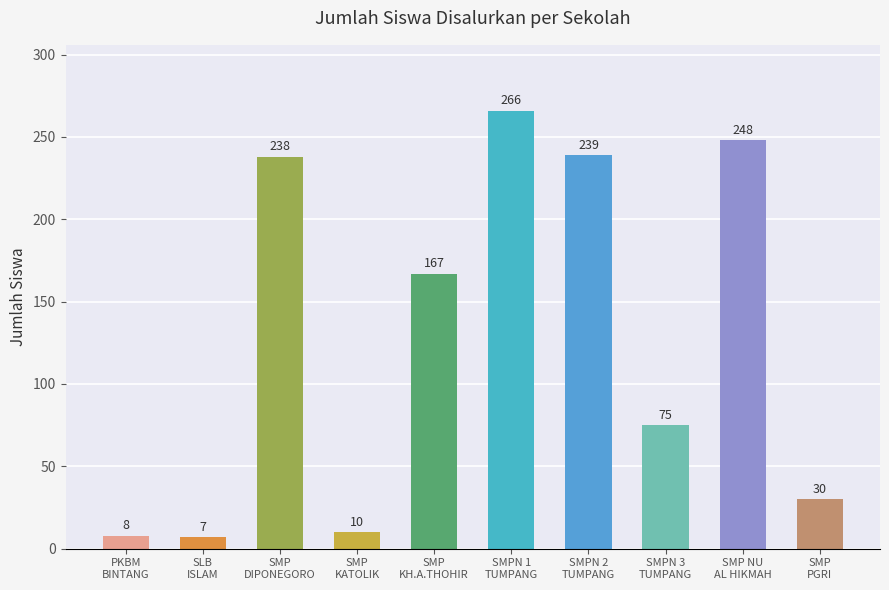

Rank the categories by value from highest to lowest.

SMPN 1
TUMPANG, SMP NU
AL HIKMAH, SMPN 2
TUMPANG, SMP
DIPONEGORO, SMP
KH.A.THOHIR, SMPN 3
TUMPANG, SMP
PGRI, SMP
KATOLIK, PKBM
BINTANG, SLB
ISLAM